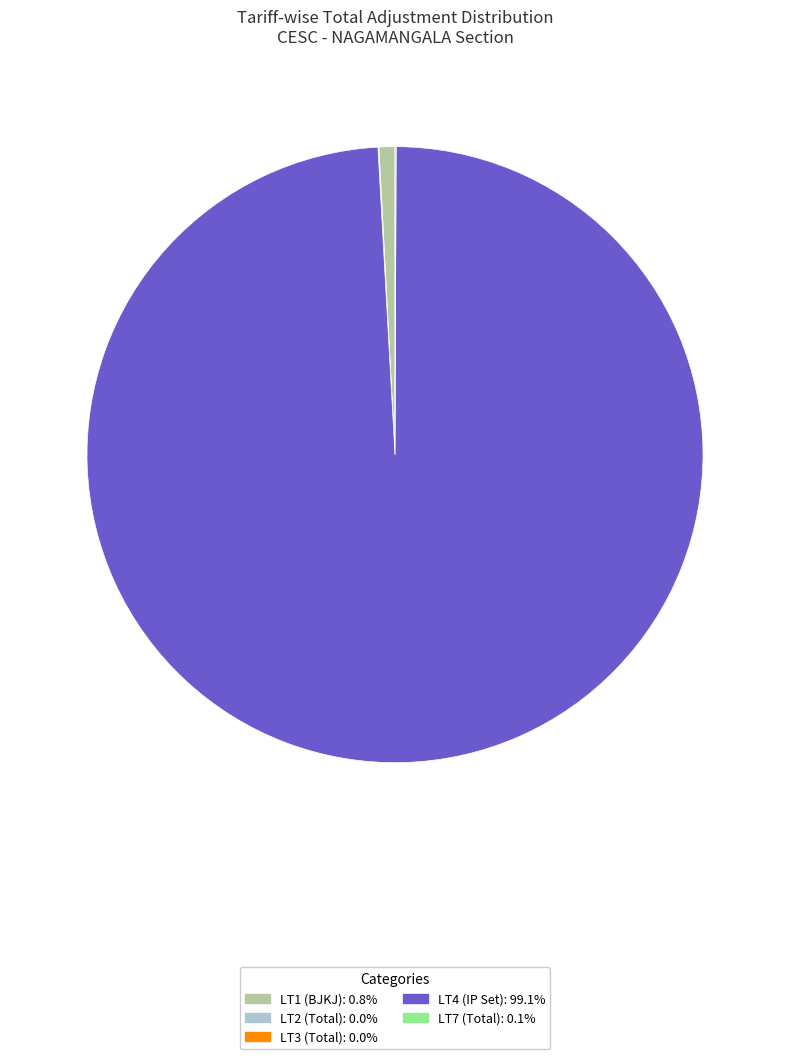

What is the ratio of the value at LT4 (IP Set) to the value at LT1 (BJKJ)?

118.9